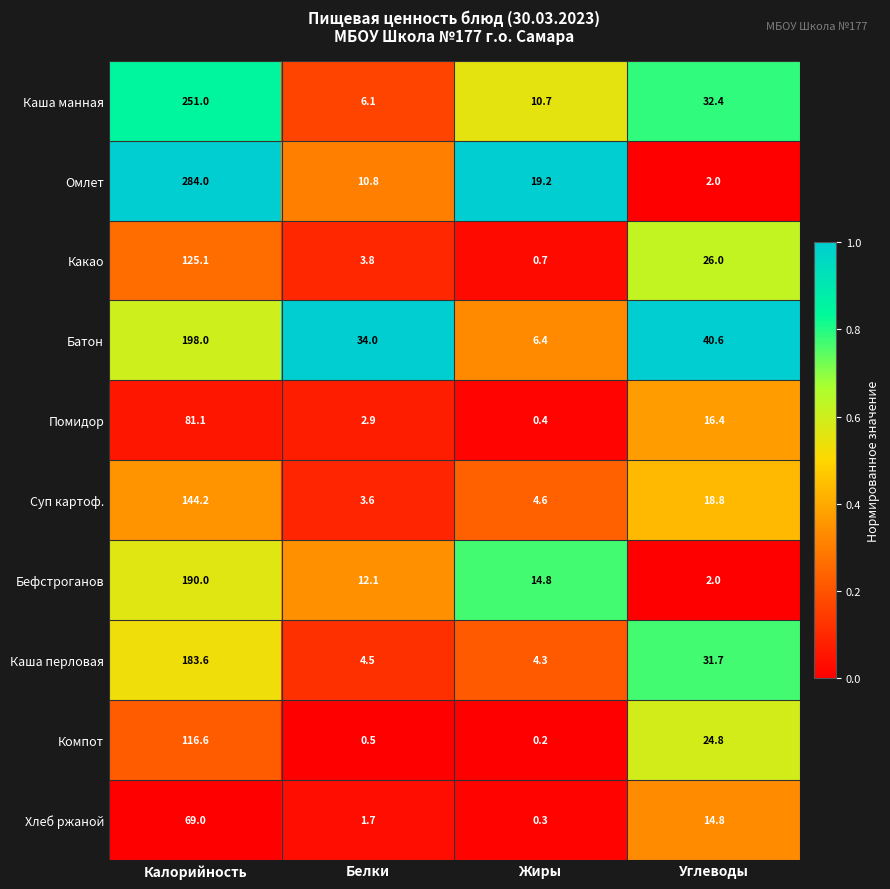

Which series has the largest total across all categories?

Омлет